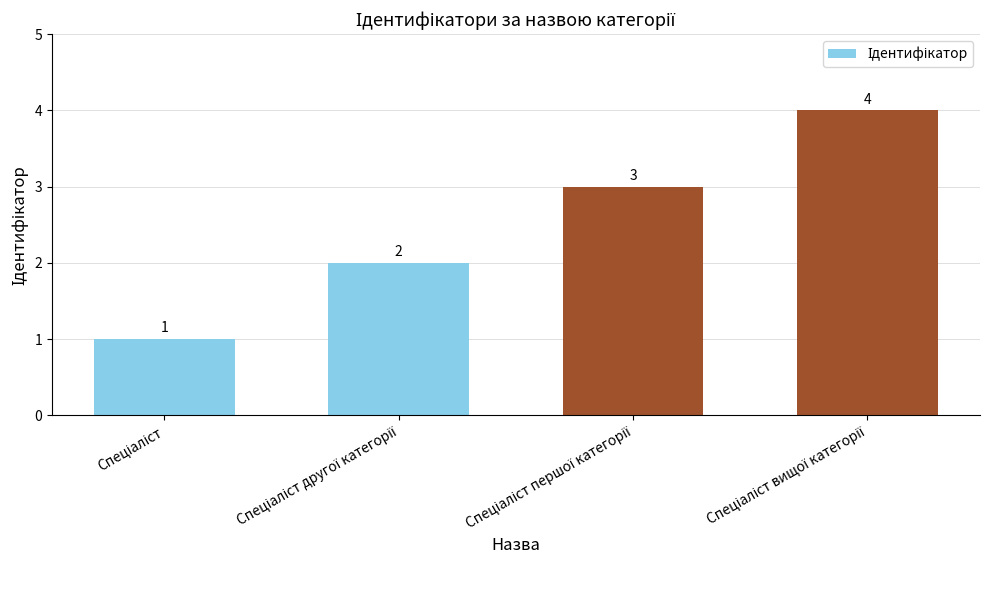

What is the difference between the maximum and minimum values?

3